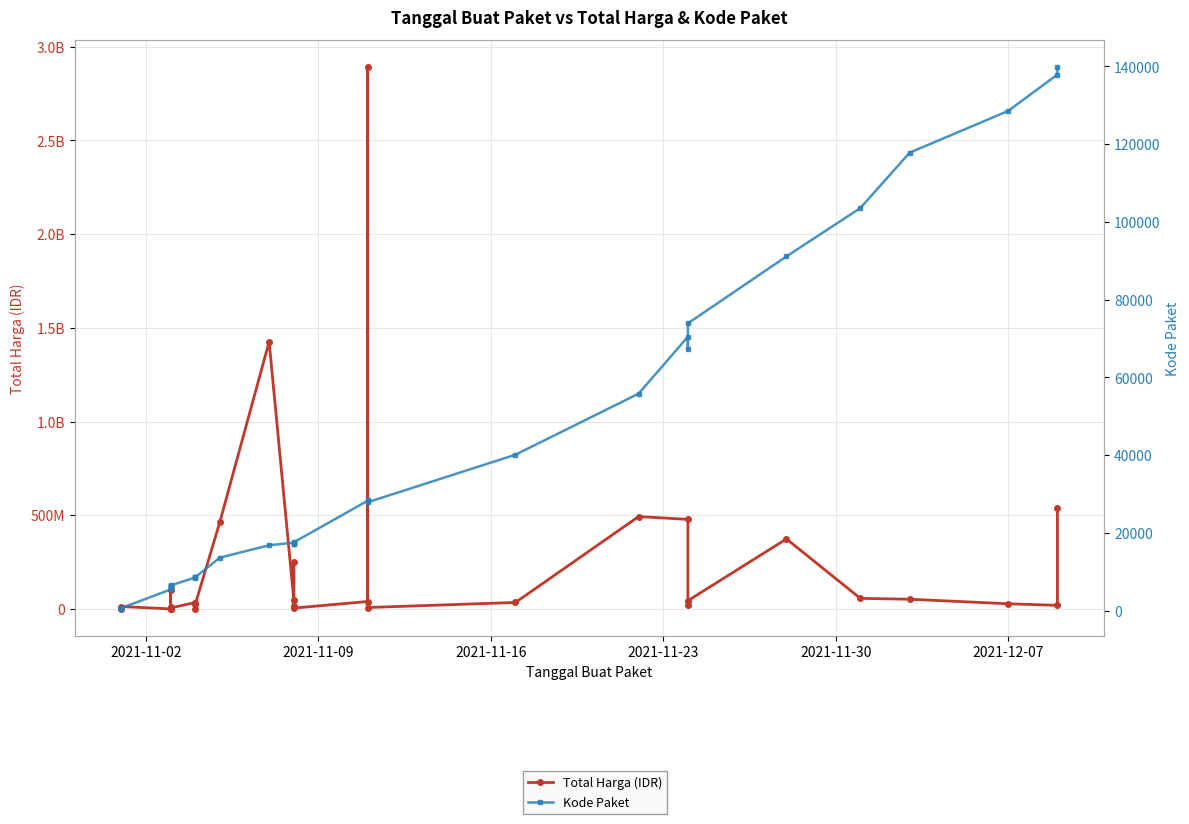

Does the chart display data point markers on the line(s)?

Yes